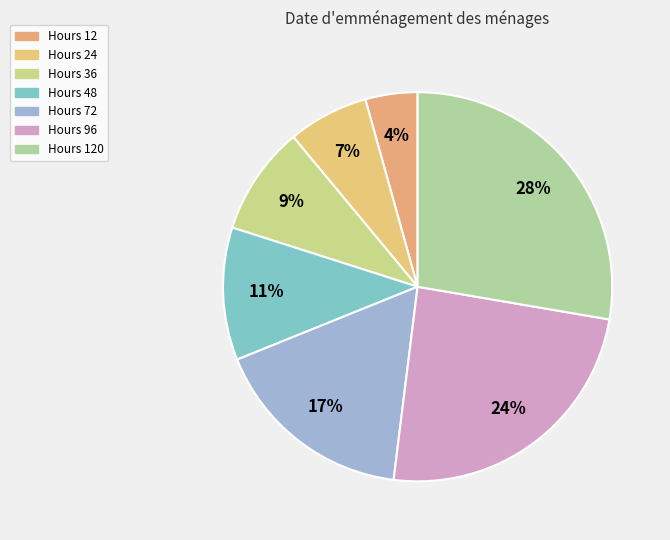

Rank the categories by value from highest to lowest.

120, 96, 72, 48, 36, 24, 12